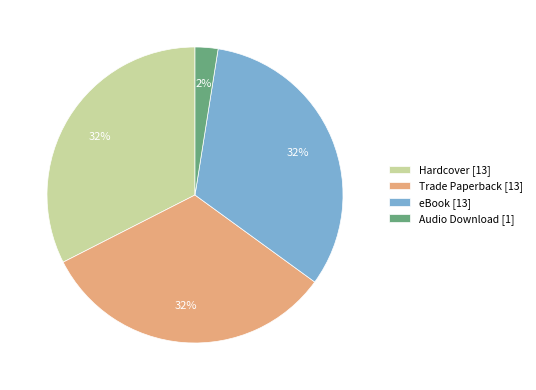

Is it true that Trade Paperback is 32% of the pie?

True